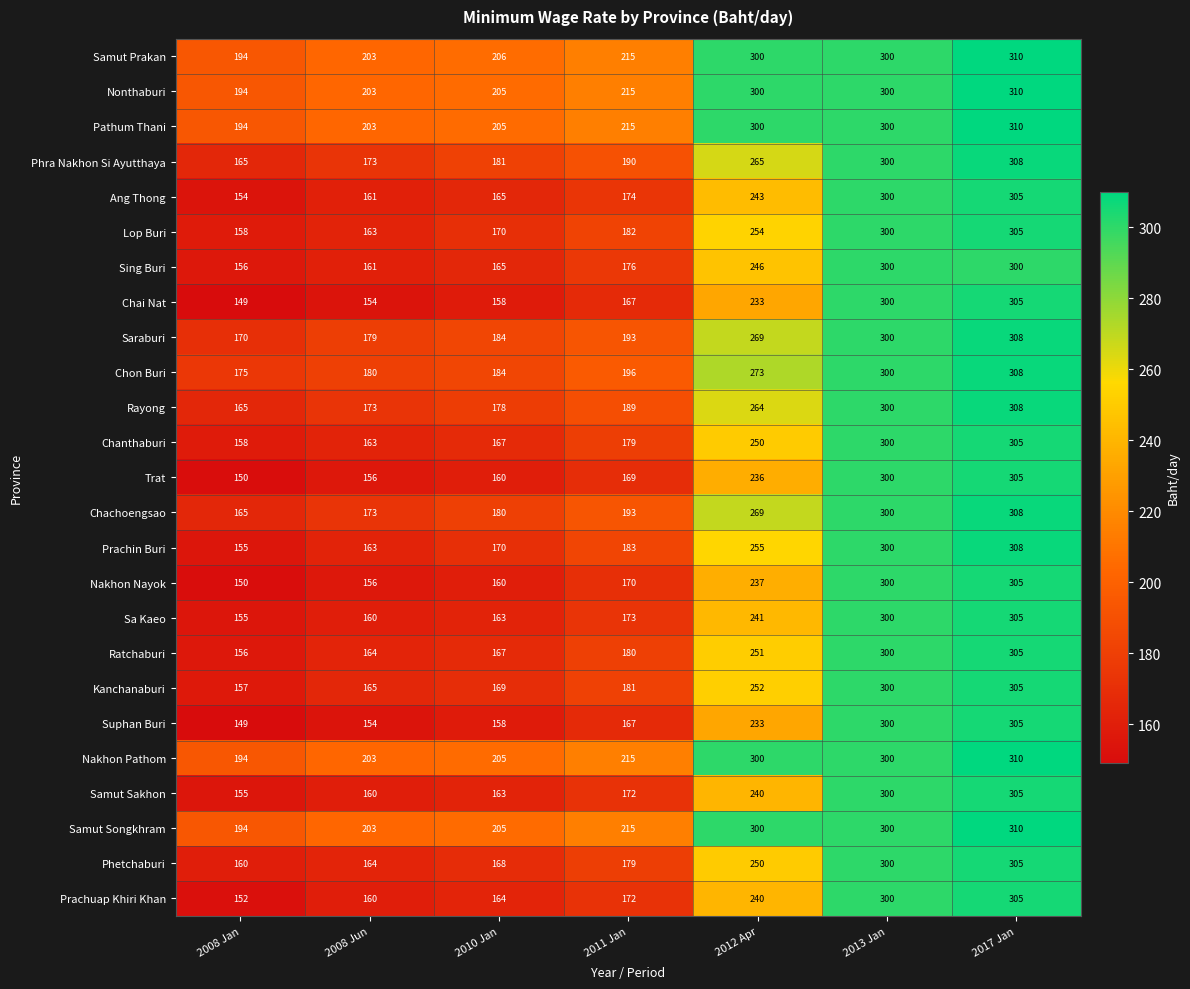

Rank the categories by Phra Nakhon Si Ayutthaya value from highest to lowest.

2017 Jan, 2013 Jan, 2012 Apr, 2011 Jan, 2010 Jan, 2008 Jun, 2008 Jan